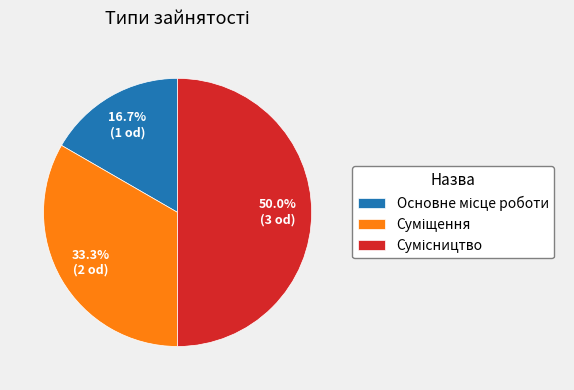

What percentage do Сумісництво and Суміщення together represent?

83.3%